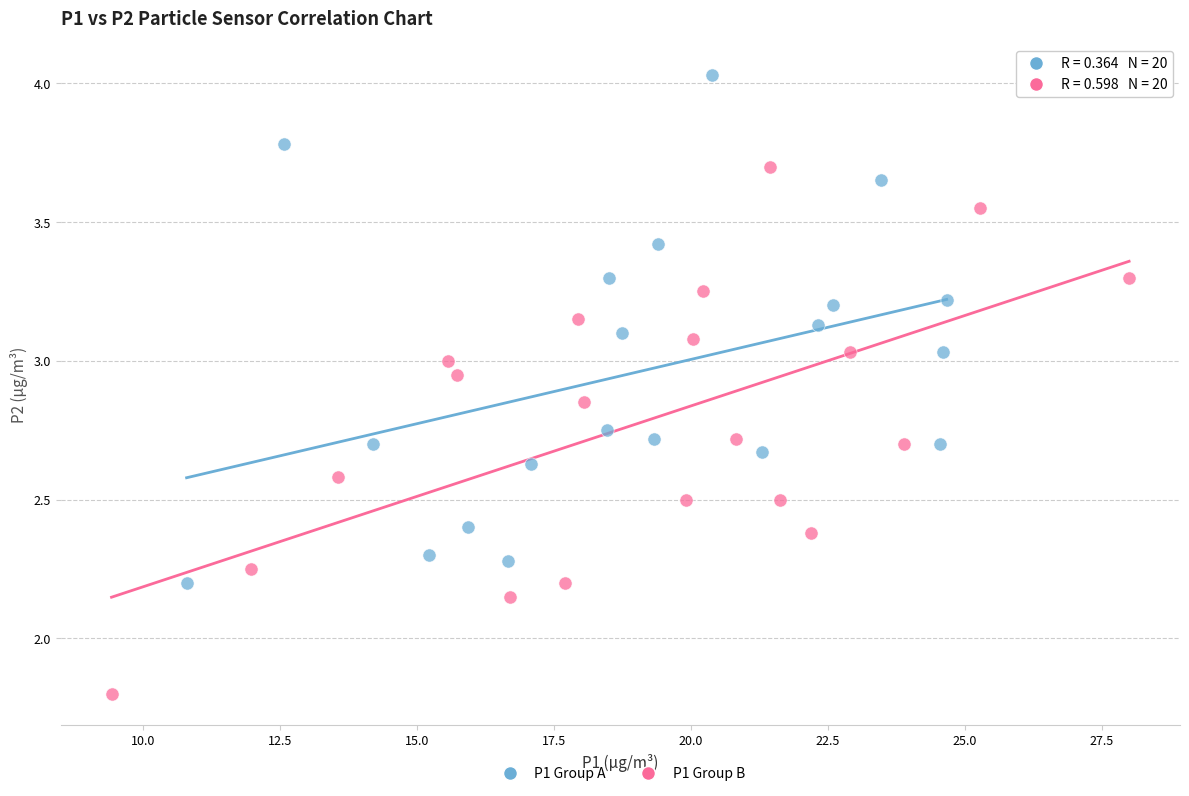

Which series reaches the minimum Y coordinate?

P1 Group B